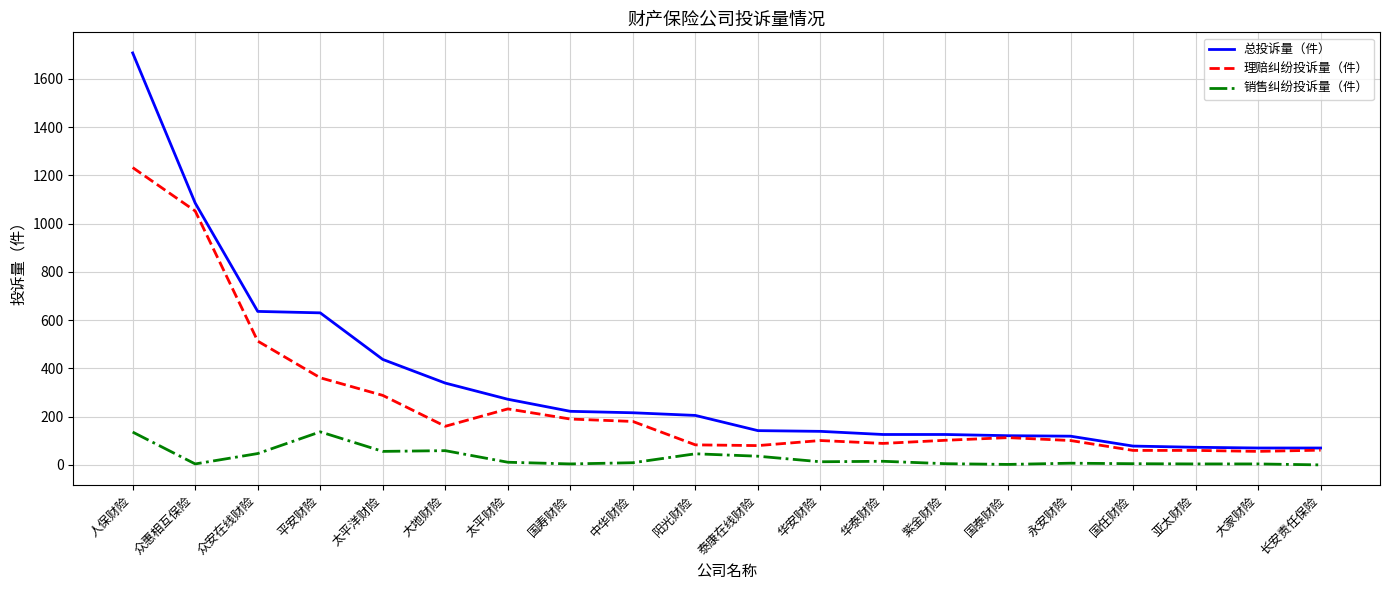

The value of 总投诉量（件） at 太平洋财险 is 267. True or false?

False